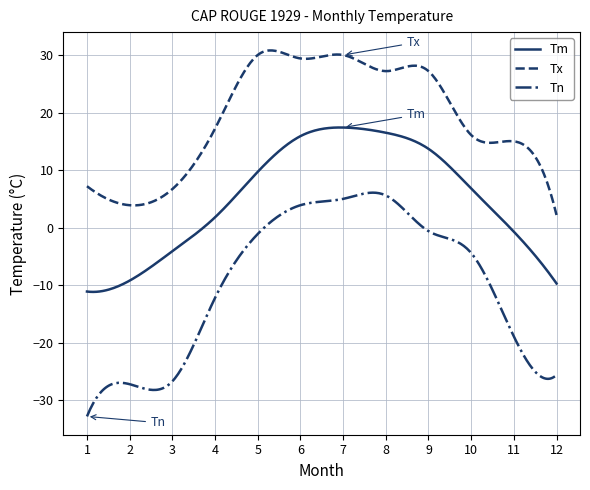

What is the difference between the maximum and minimum values in the Tx series?

28.6